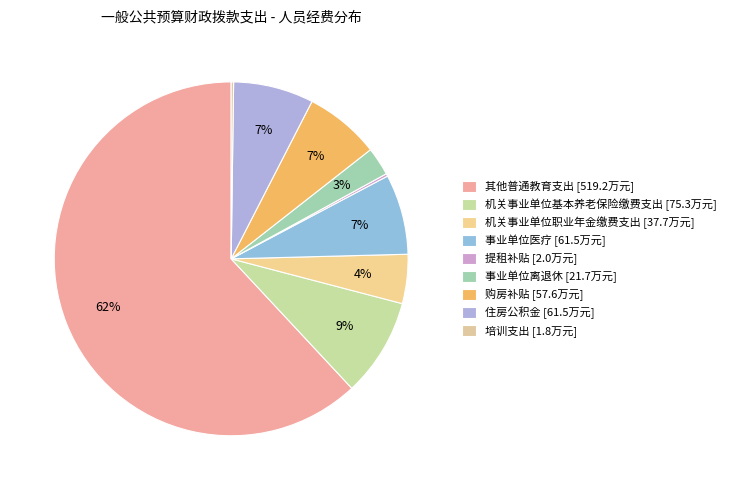

Rank the categories by value from lowest to highest.

培训支出, 提租补贴, 事业单位离退休, 机关事业单位职业年金缴费支出, 购房补贴, 事业单位医疗, 住房公积金, 机关事业单位基本养老保险缴费支出, 其他普通教育支出